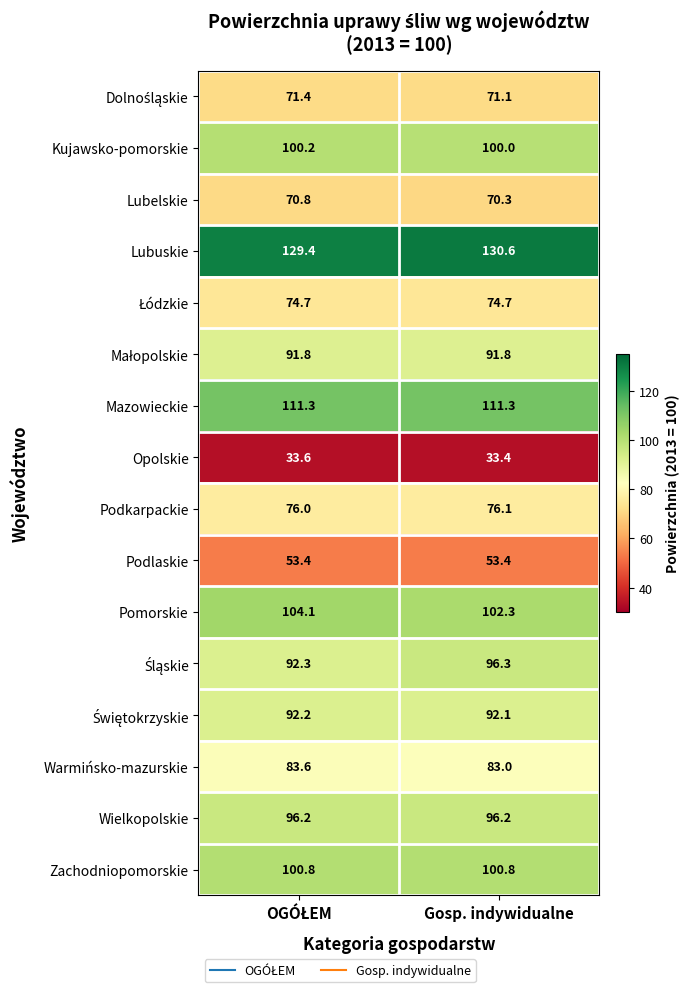

What is the spread (max minus min) of values at Gosp. indywidualne?

97.2